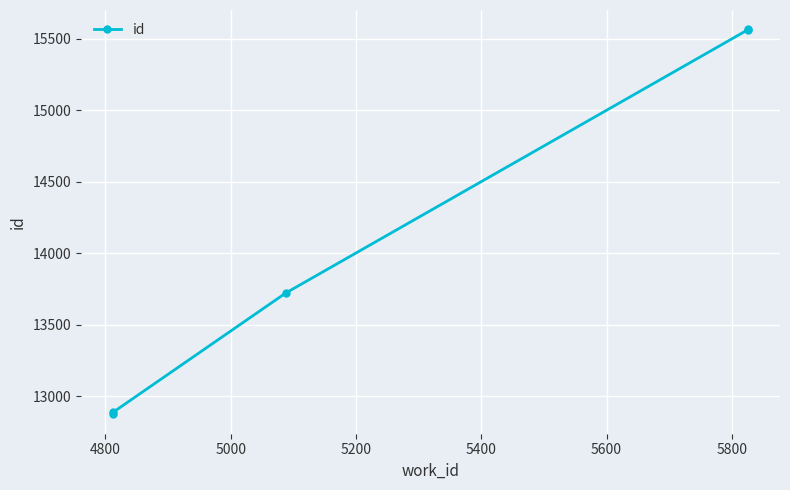

Is it true that the value at 4600 is 22342?

False